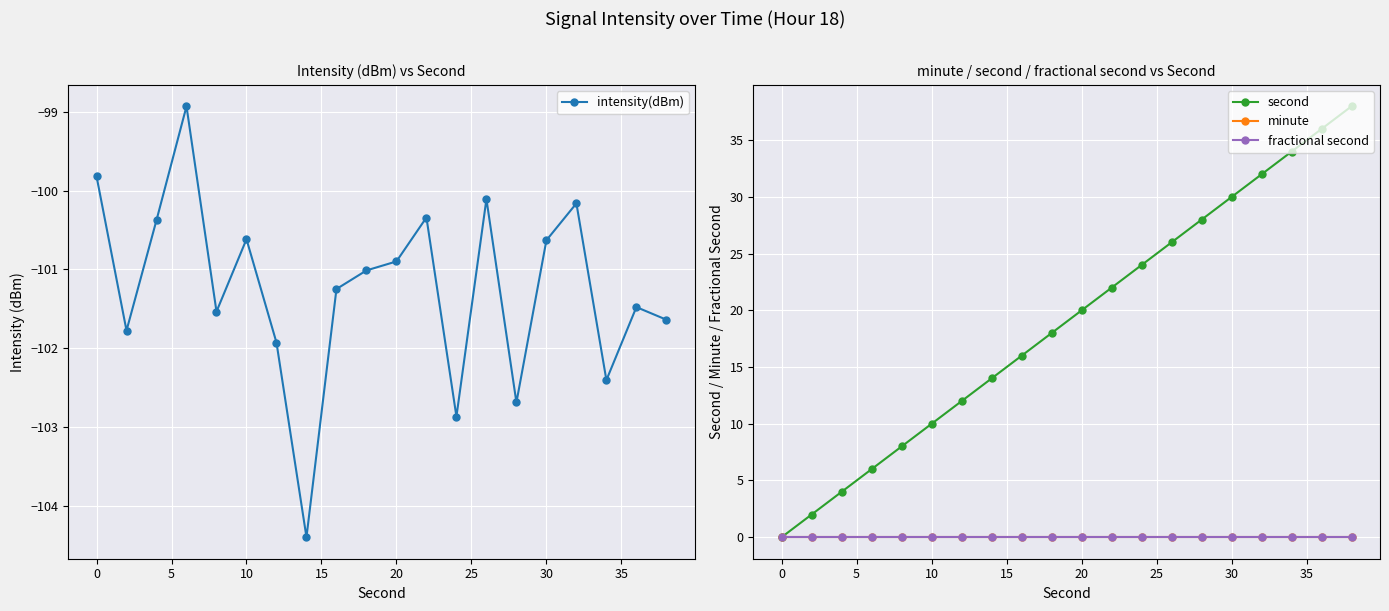

What is the difference between the maximum and minimum values in the second series?

38.0